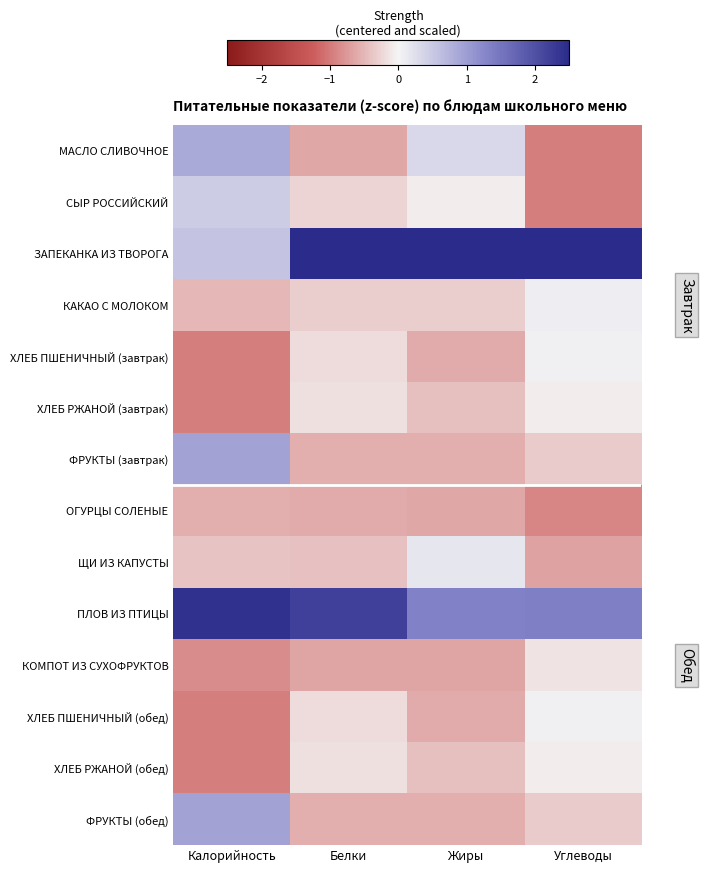

List the series in order of their peak value, lowest first.

ОГУРЦЫ СОЛЕНЫЕ, КОМПОТ ИЗ СУХОФРУКТОВ, ХЛЕБ РЖАНОЙ (завтрак), ХЛЕБ РЖАНОЙ (обед), ХЛЕБ ПШЕНИЧНЫЙ (завтрак), ХЛЕБ ПШЕНИЧНЫЙ (обед), КАКАО С МОЛОКОМ, ЩИ ИЗ КАПУСТЫ, СЫР РОССИЙСКИЙ, МАСЛО СЛИВОЧНОЕ, ФРУКТЫ (завтрак), ФРУКТЫ (обед), ПЛОВ ИЗ ПТИЦЫ, ЗАПЕКАНКА ИЗ ТВОРОГА